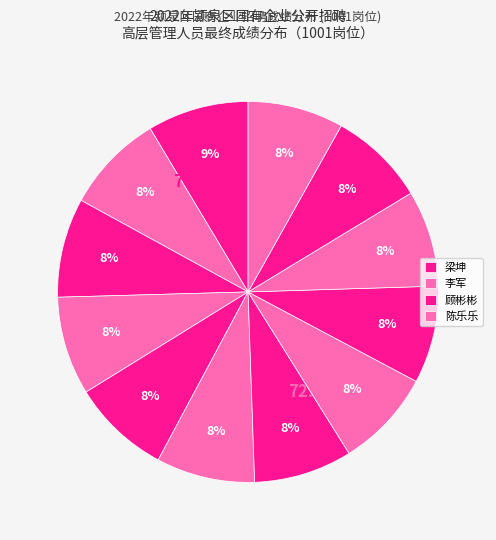

Which category has the biggest portion of the pie?

梁坤